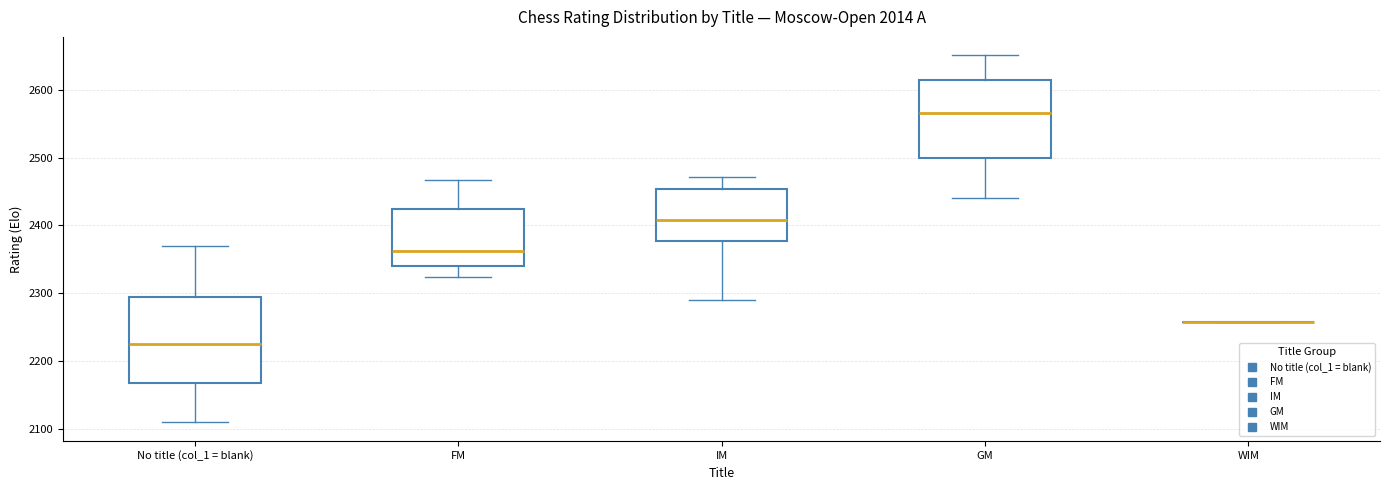

Reading left to right, transcribe this box plot: for each box, give where its median line is, the range the box spans, and where its two whiskers end, as read against the y-axis. The values are not printed on the chart, so give them approximately, as read against the axis.

No title (col_1 = blank): median 2230, box 2170 to 2290, whiskers 2110 to 2370
FM: median 2360, box 2340 to 2420, whiskers 2320 to 2470
IM: median 2410, box 2380 to 2450, whiskers 2290 to 2470
GM: median 2570, box 2500 to 2610, whiskers 2440 to 2650
WIM: box collapsed to a line at 2260, whiskers 2260 to 2260